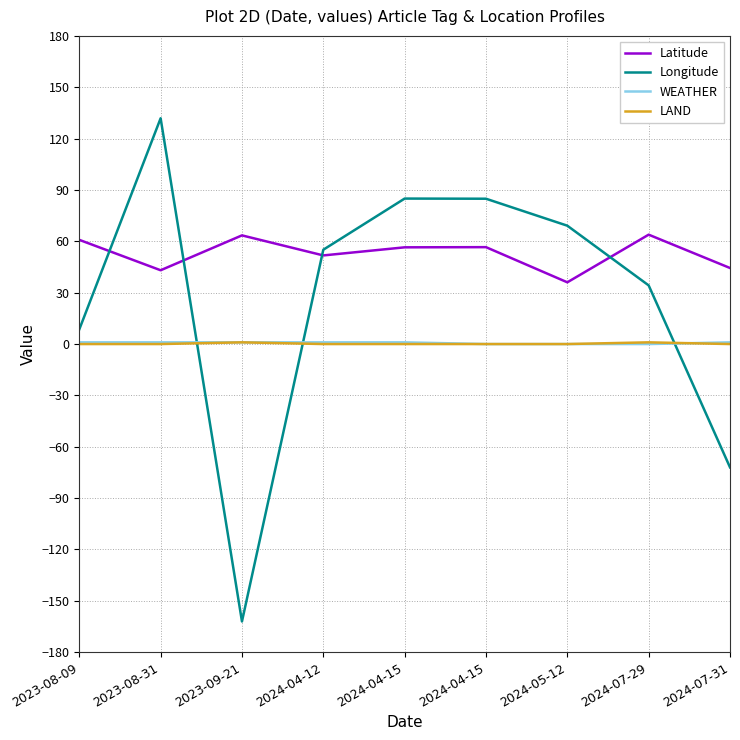

List the series in order of their peak value, highest first.

Longitude, Latitude, WEATHER, LAND